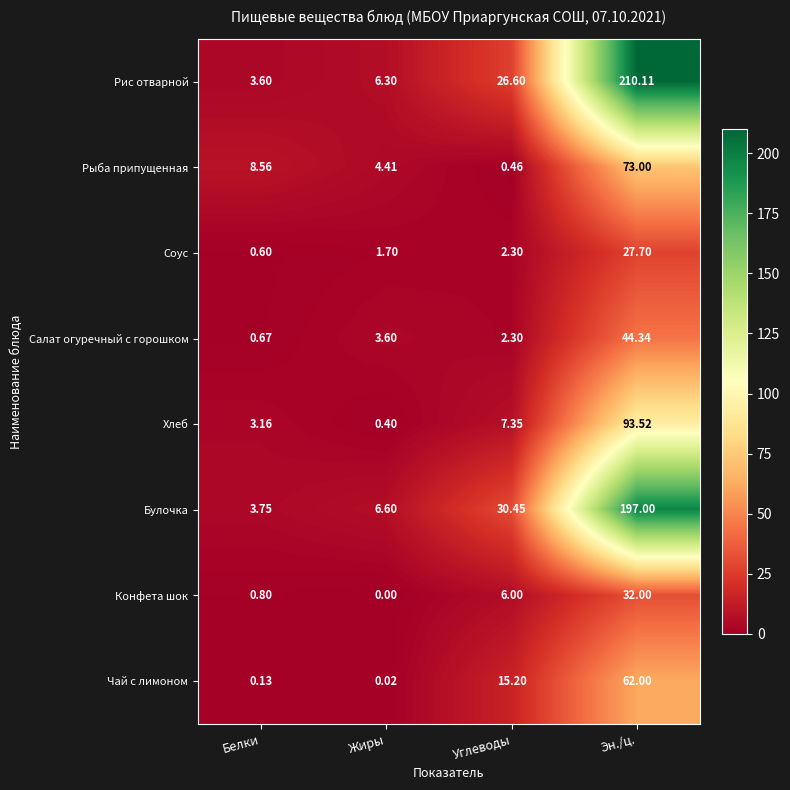

At which label does Салат огуречный с горошком reach its minimum?

Белки